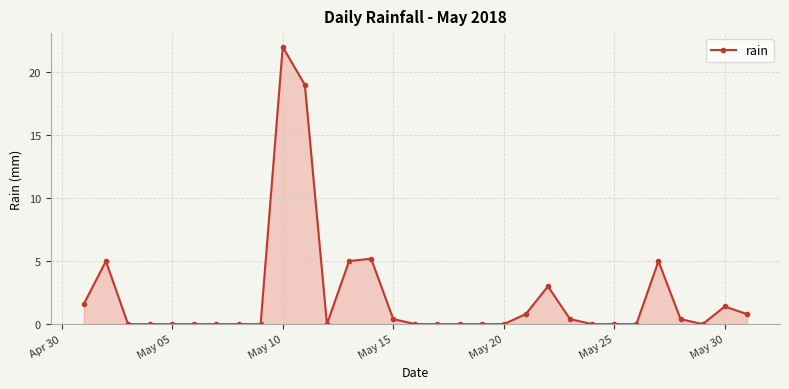

True or false: the data has more than 2 interior local peaks.

True